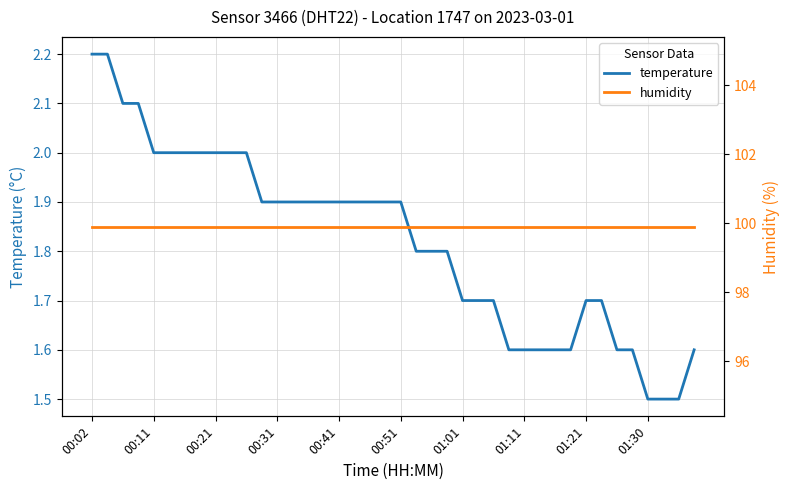

What is the sum of all temperature values?

72.8